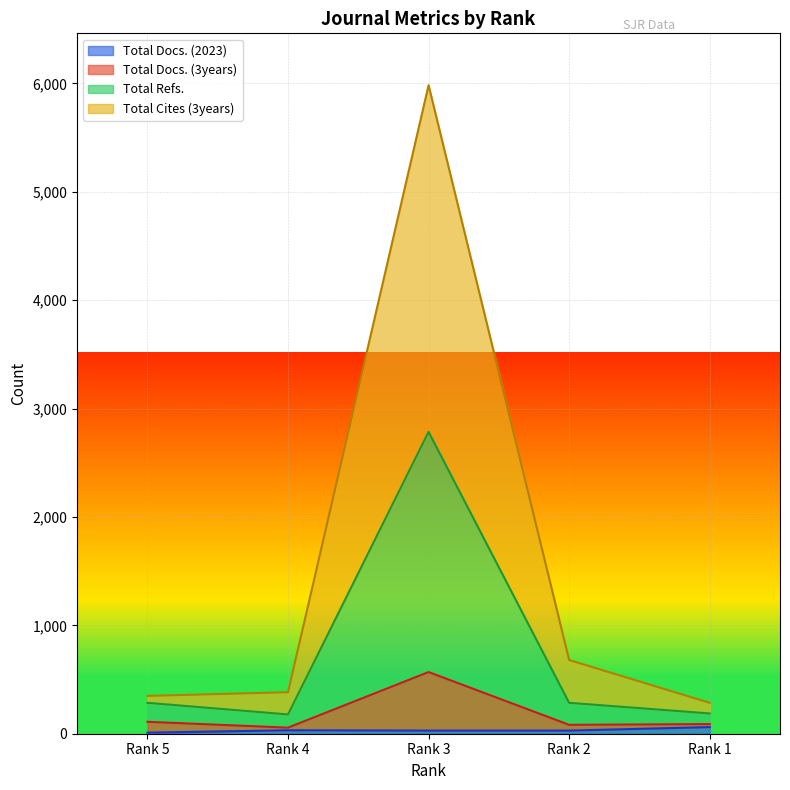

In Total Refs., how many points are higher than both neighbors (excluding endpoints)?

1